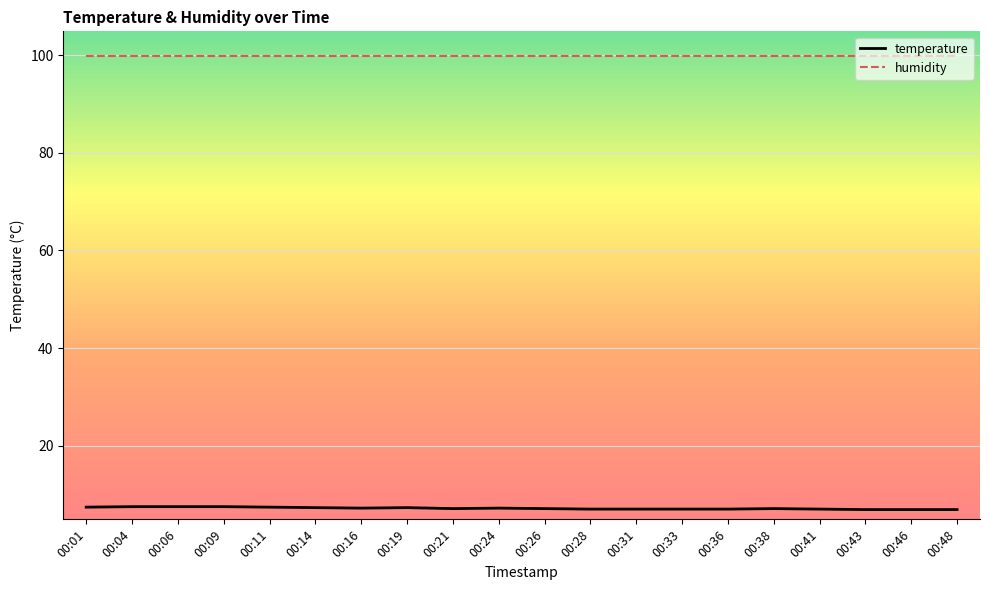

Rank the series at 00:01 from lowest to highest value.

temperature, humidity